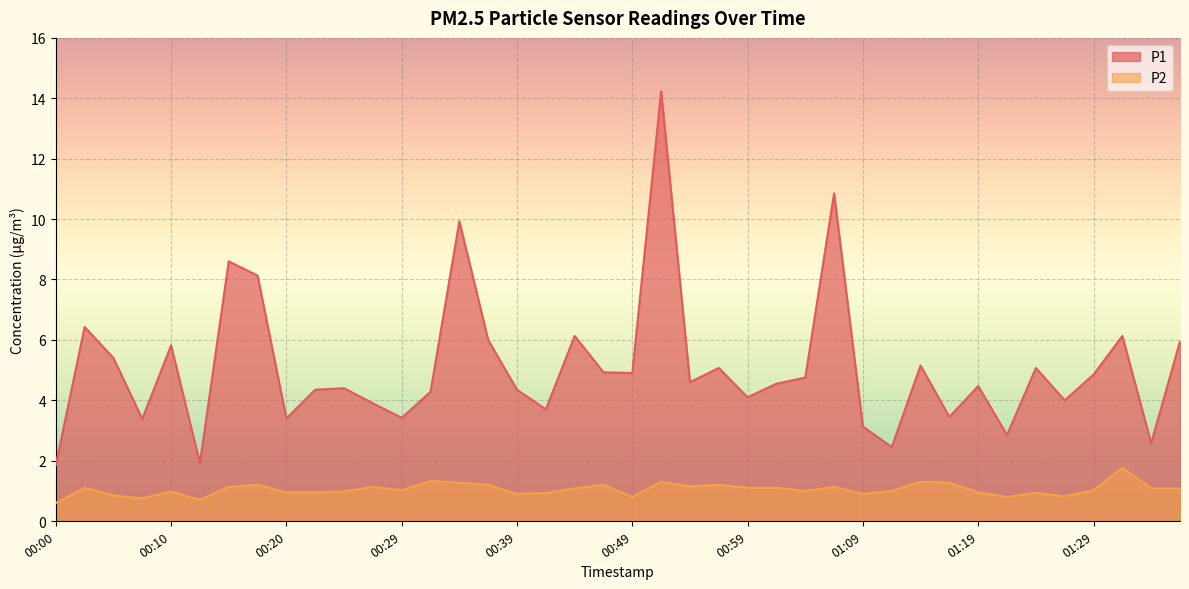

In P1, how many points are higher than both neighbors (excluding endpoints)?

13